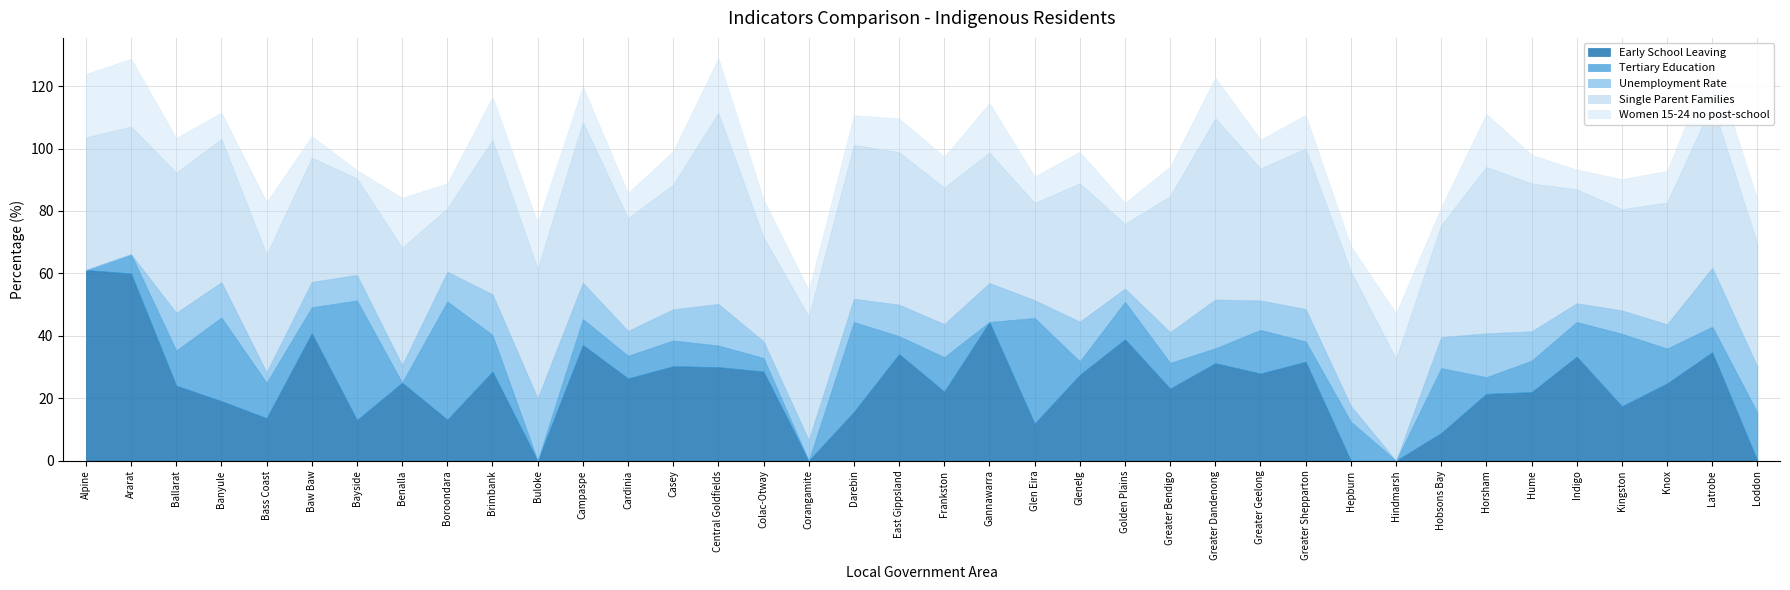

Reading left to right, transcribe all the data shown in this chart.

Early School Leaving: 61.1	60.0	24.1	19.1	13.6	40.8	13.0	25.0	13.2	28.6	0.0	37.1	26.4	30.3	30.0	28.6	0.0	15.7	34.1	22.1	44.4	11.9	27.5	38.9	23.1	31.2	27.9	31.7	0.0	0.0	8.9	21.4	22.0	33.3	17.5	24.8	34.8	0.0
Tertiary Education: 0.0	6.2	11.2	26.8	11.3	8.3	38.3	0.0	37.9	11.7	0.0	8.3	7.3	8.2	6.9	4.3	0.0	28.8	5.8	11.0	0.0	33.8	4.3	12.0	8.2	4.8	14.0	6.5	12.5	0.0	20.8	5.3	10.1	11.1	23.2	11.2	8.2	15.4
Unemployment Rate: 0.0	0.0	12.1	11.3	3.4	8.1	8.2	5.7	9.5	13.0	20.0	11.6	8.0	10.0	13.3	5.3	6.7	7.5	10.1	10.6	12.5	5.7	12.7	4.3	9.8	15.6	9.4	10.4	5.1	0.0	10.0	14.1	9.4	6.0	7.5	7.8	18.9	14.8
Single Parent Families: 42.5	40.9	44.9	45.9	37.7	39.8	30.9	37.6	20.3	49.5	41.5	51.5	36.1	40.0	61.2	33.3	39.5	49.3	48.8	43.7	41.8	31.2	44.3	20.7	43.6	58.0	42.3	51.4	43.1	32.6	35.9	53.3	47.4	36.5	32.5	39.0	52.5	39.3
Women 15-24 no post-school: 20.3	21.7	11.1	8.4	16.8	6.9	2.6	16.0	8.0	13.8	14.6	11.4	8.0	10.7	17.5	12.1	8.4	9.4	10.8	9.9	15.9	8.5	10.1	6.7	9.5	13.0	9.2	10.8	8.1	14.6	5.7	17.0	9.2	6.3	9.6	10.1	14.3	14.3